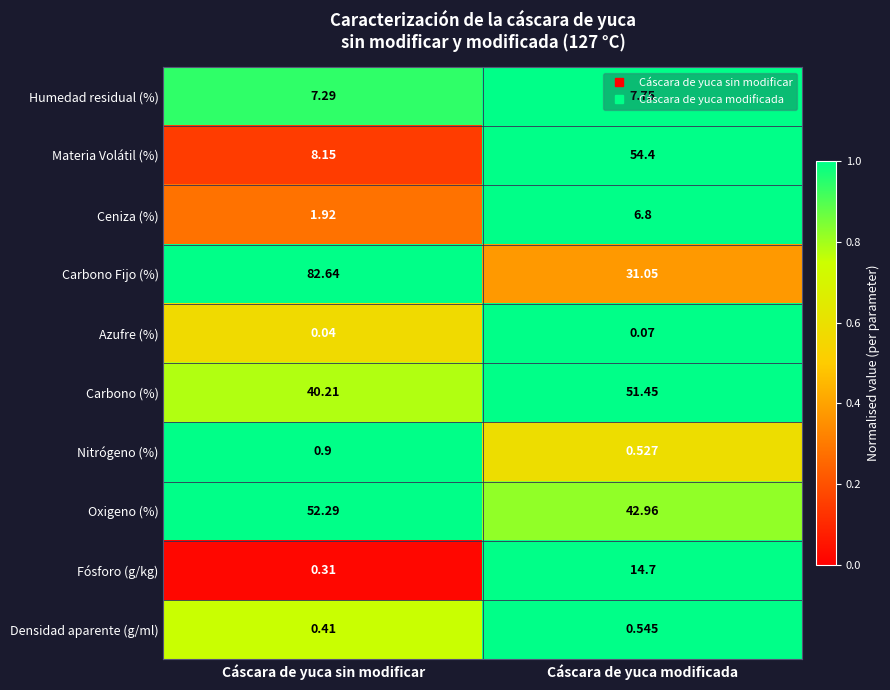

Is the value of Materia Volátil (%) at Cáscara de yuca modificada greater than the value of Azufre (%) at Cáscara de yuca modificada?

Yes